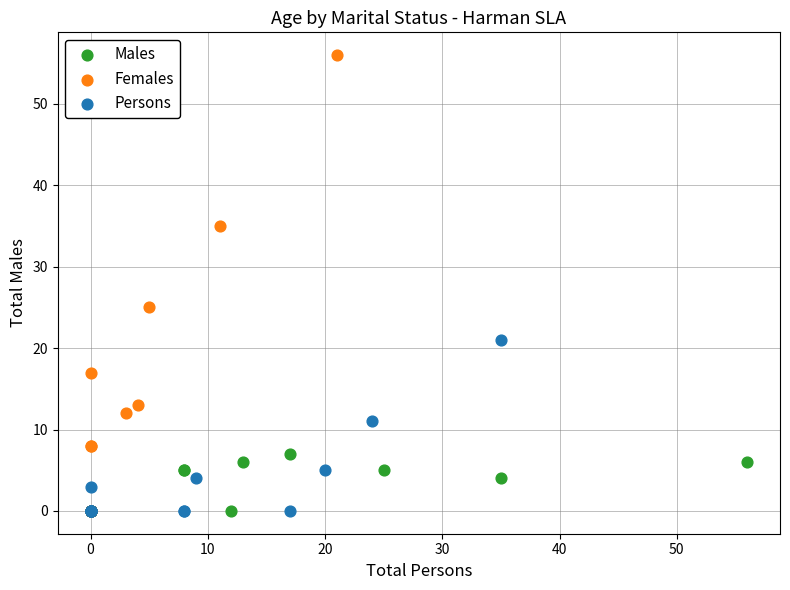

What are all the series names shown in the legend?

Males, Females, Persons